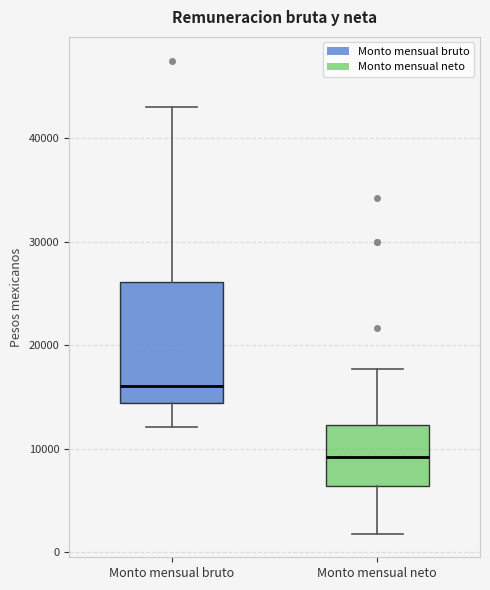

Which box's median line is the lowest?

Monto mensual neto